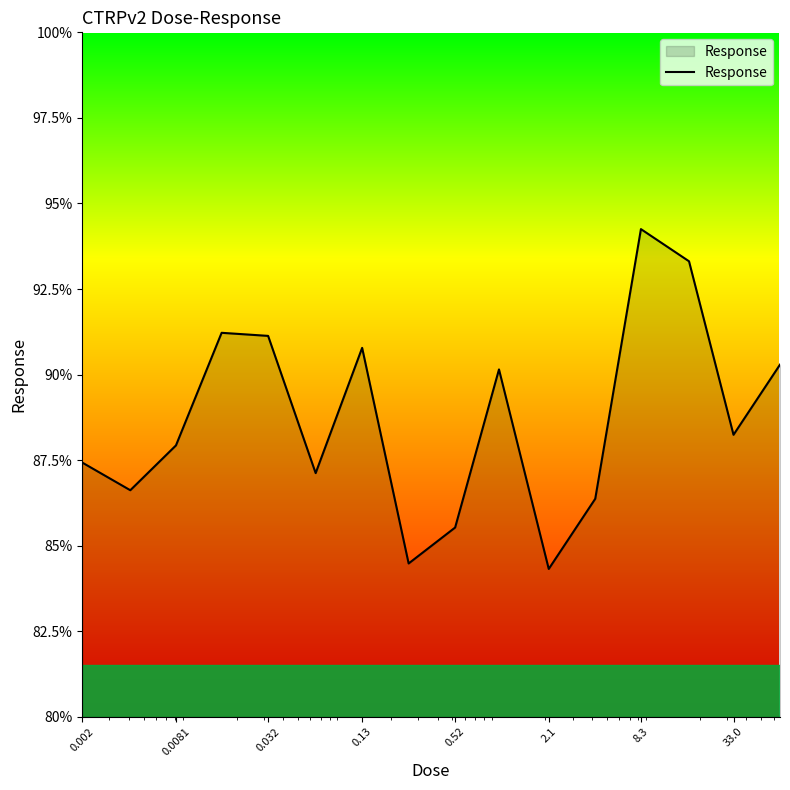

What is the difference between the maximum and minimum values?

9.9